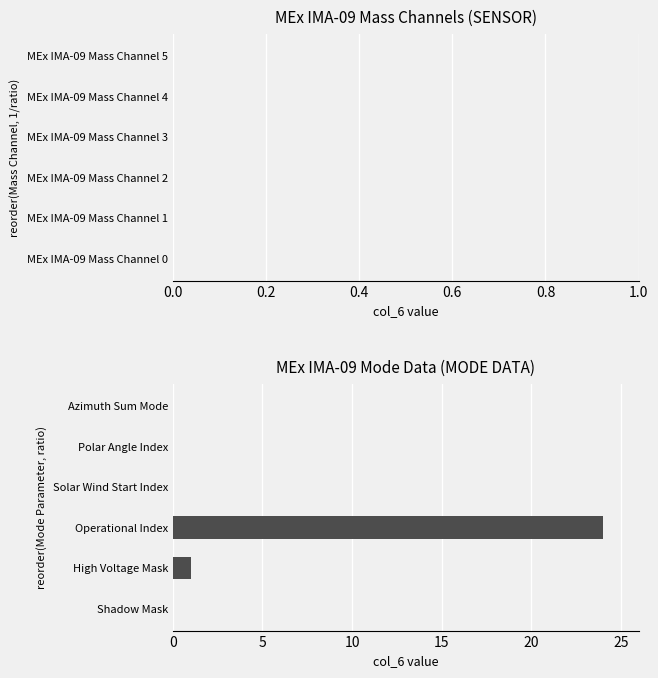

What is the sum of the values at Operational Index and Azimuth Sum Mode?

24